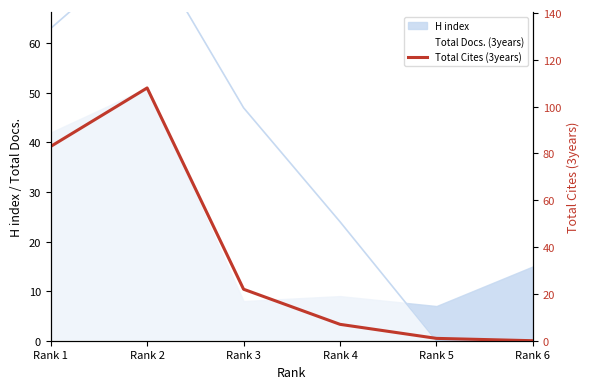

Which category has the highest value across all series?

Rank 2